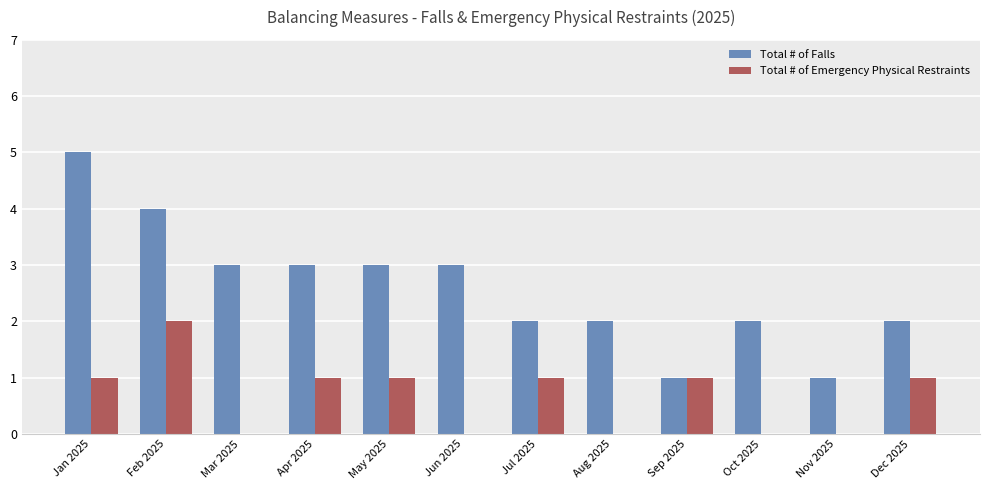

At which label does Total # of Falls reach its peak?

Jan 2025